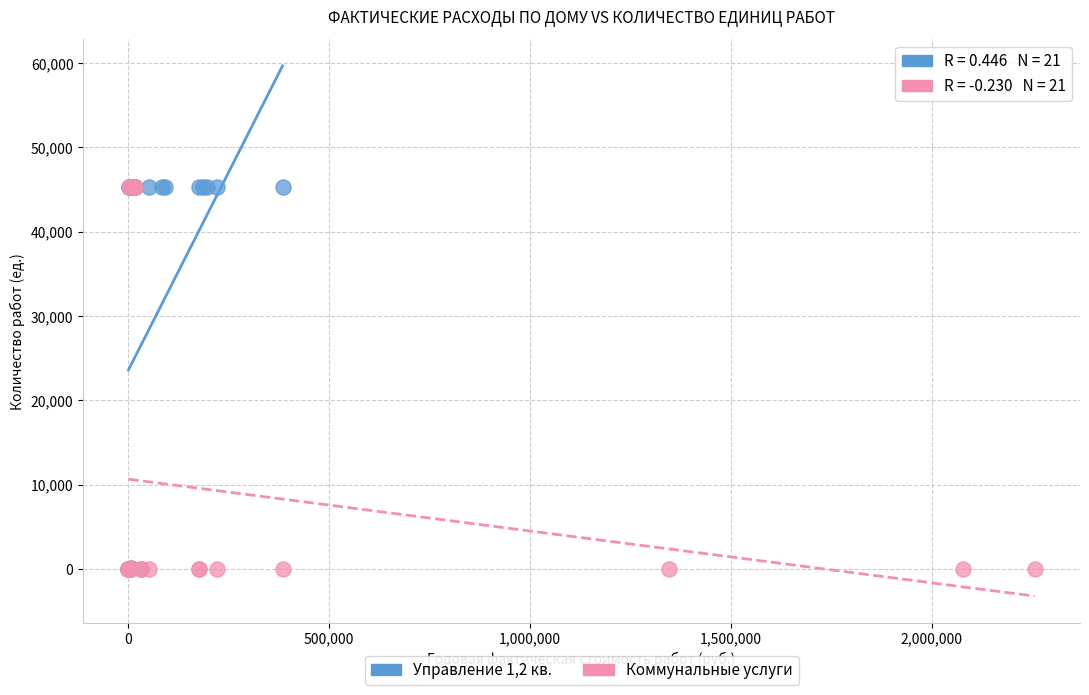

What are all the series names shown in the legend?

Управление 1,2 кв., Коммунальные услуги